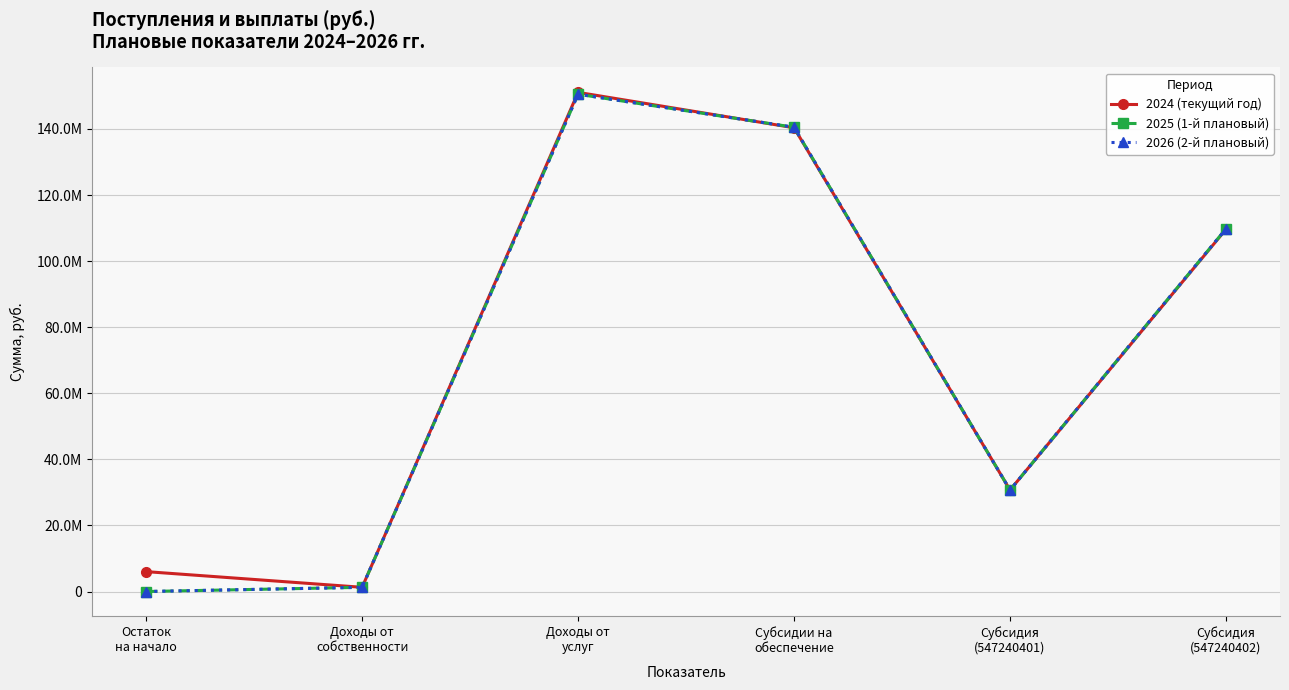

Where is the first local minimum for 2026 (2-й плановый)?

Субсидия
(547240401)